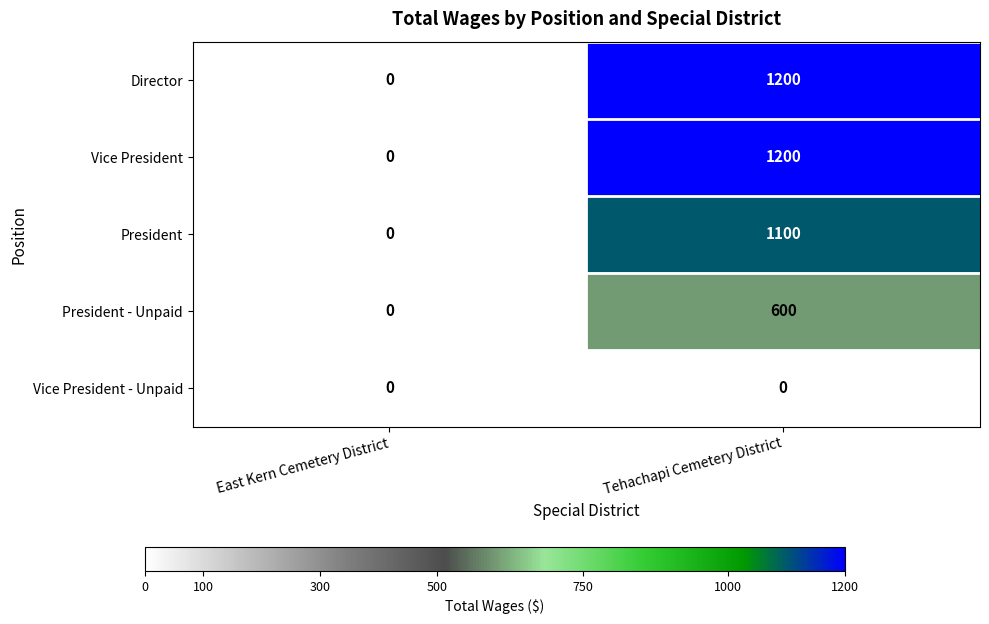

What is the maximum value shown in the chart?

1200